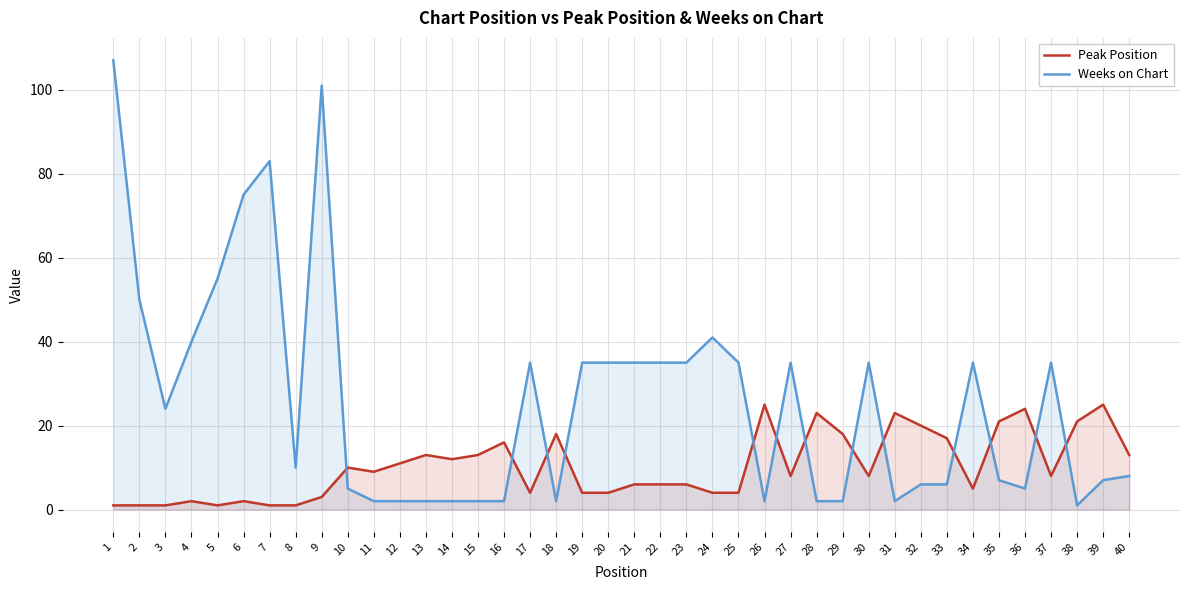

Between 36 and 3, which is larger?

36